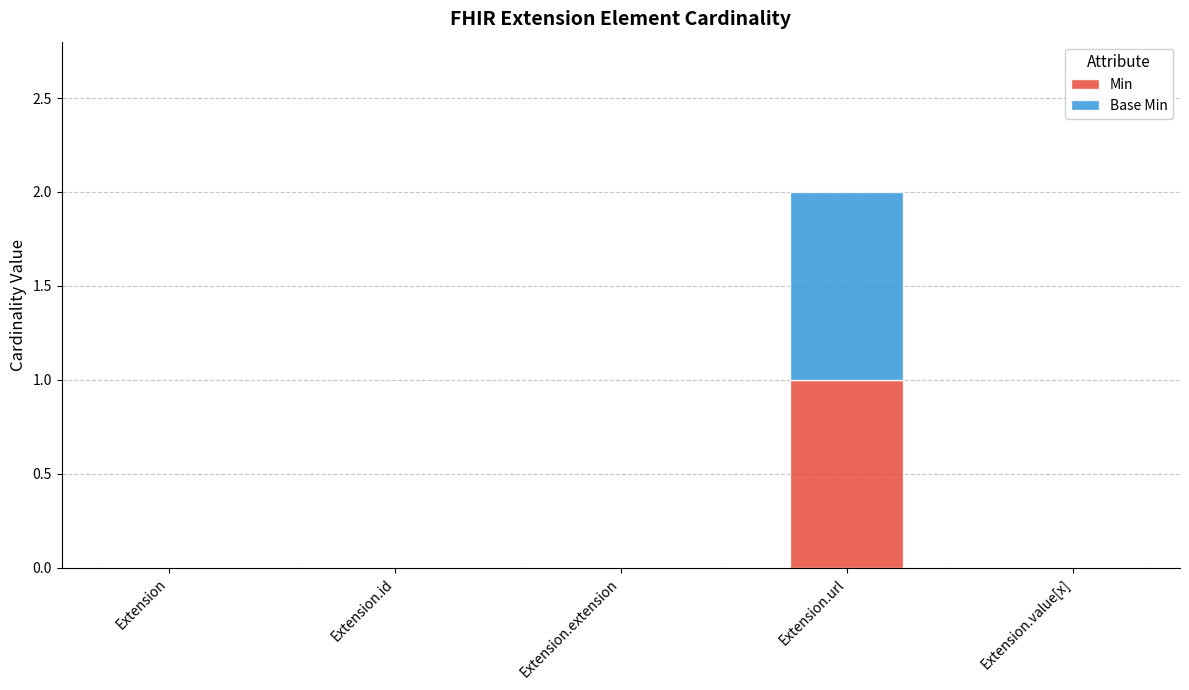

Which category has the highest value in the Min series?

Extension.url